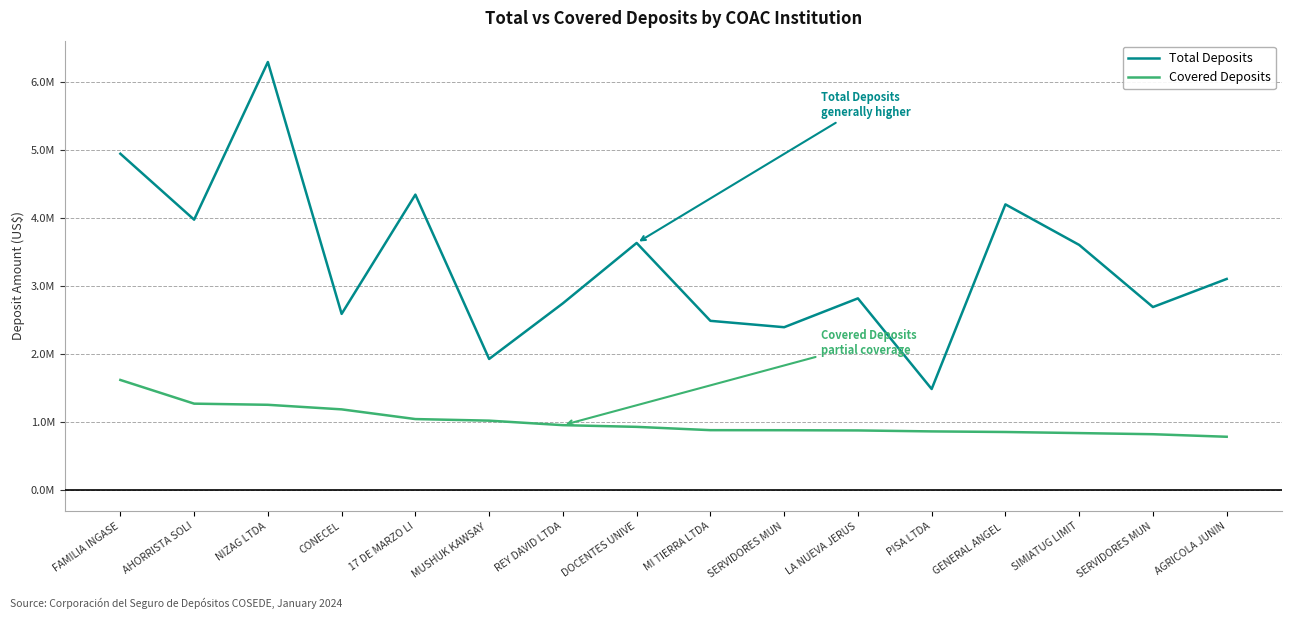

Reading left to right, extract all data points from this chart.

Total Deposits: 4.9	4.0	6.3	2.6	4.3	1.9	2.7	3.6	2.5	2.4	2.8	1.5	4.2	3.6	2.7	3.1
Covered Deposits: 1.6	1.3	1.2	1.2	1.0	1.0	0.9	0.9	0.9	0.9	0.9	0.9	0.8	0.8	0.8	0.8